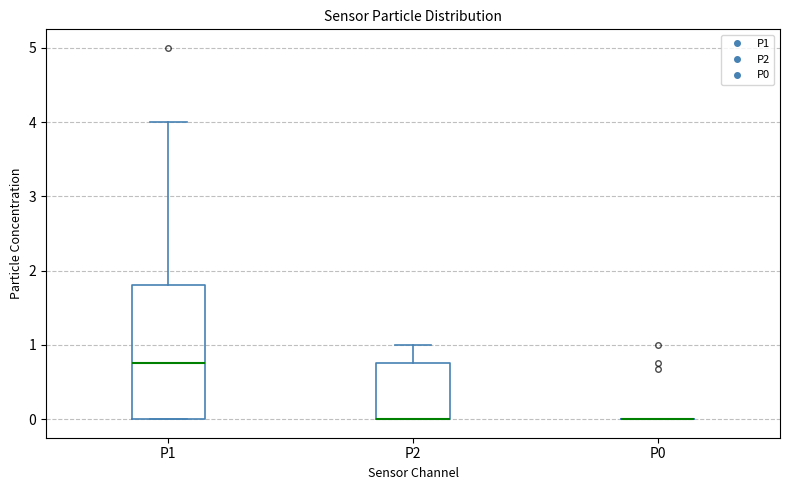

Reading left to right, read every box against the y-axis: the position of its median line, the range the box covers, and the ends of its whiskers. The values are not printed on the chart, so give them approximately, as read against the axis.

P1: median 0.8, box 0.0 to 1.8, whiskers 0.0 to 4.0
P2: median 0.0 (drawn on the box's lower edge), box 0.0 to 0.8, whiskers 0.0 to 1.0
P0: box collapsed to a line at 0.0, whiskers 0.0 to 0.0